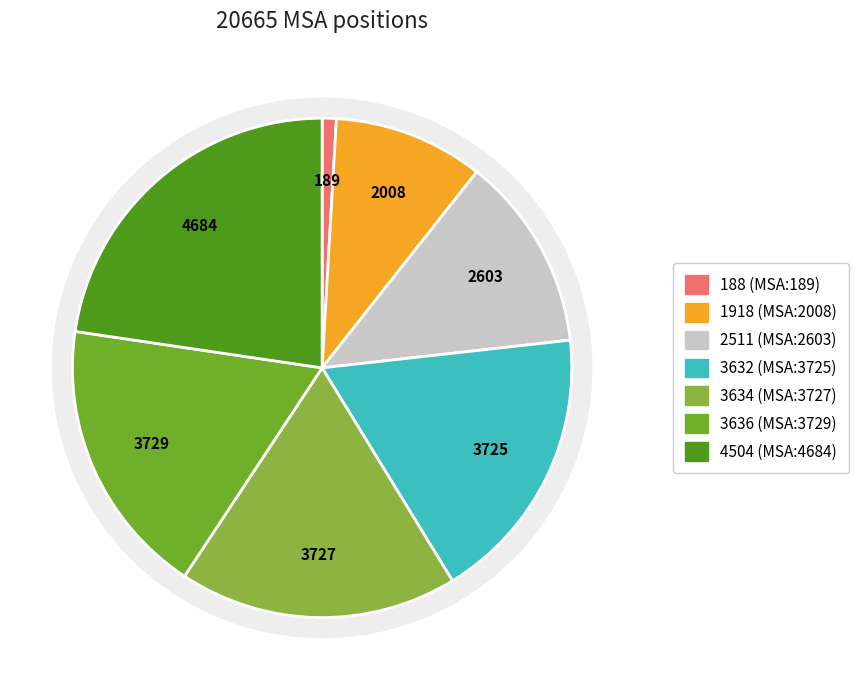

How many segments does this pie chart have?

7